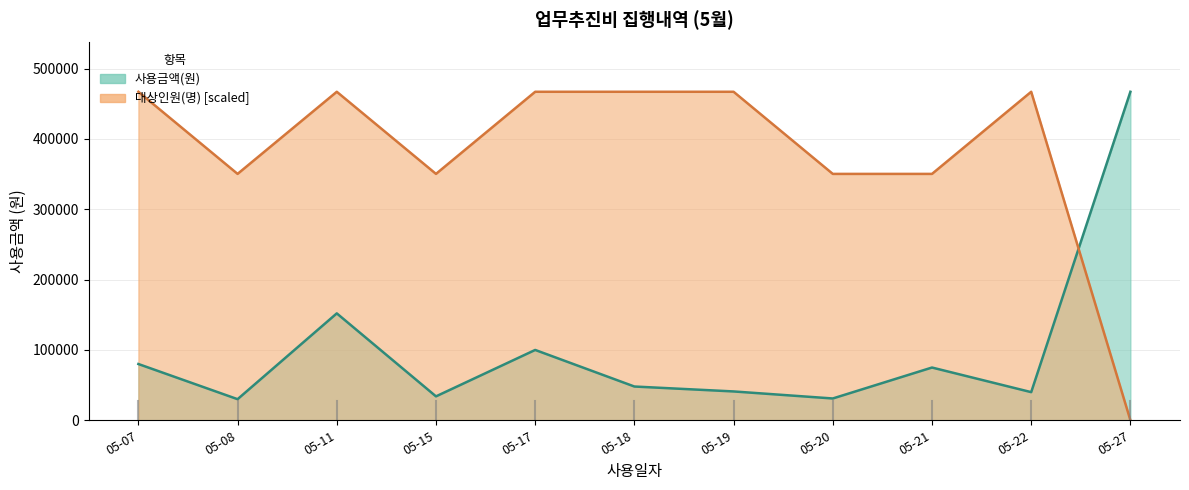

Which has a higher value, 05-21 or 05-18?

05-21